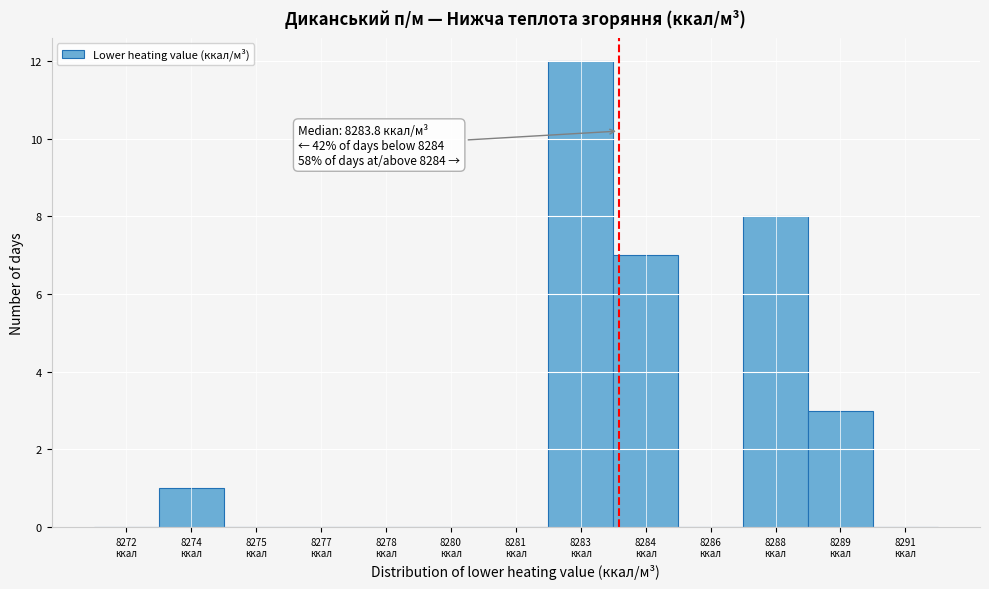

What is the sum of all values?

31